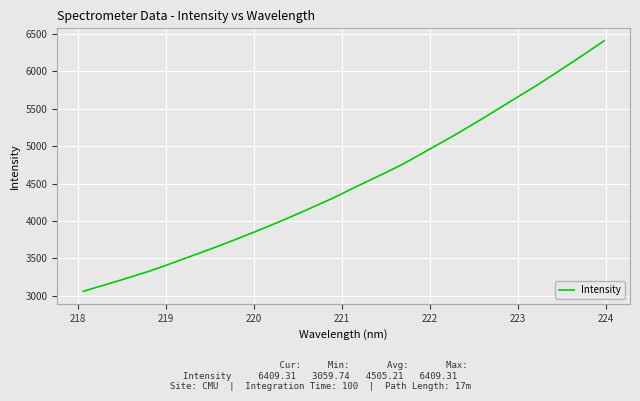

What is the greatest value displayed?

6409.3